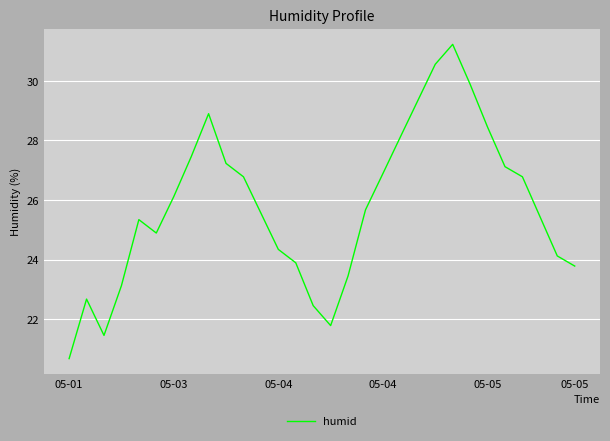

What is the smallest value displayed?

20.7